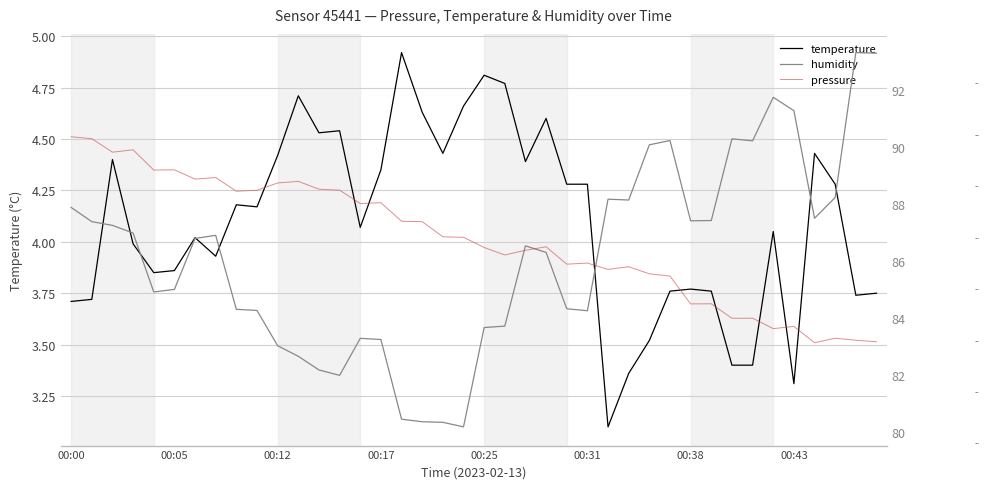

What is the sum of all pressure values?

4025947.6